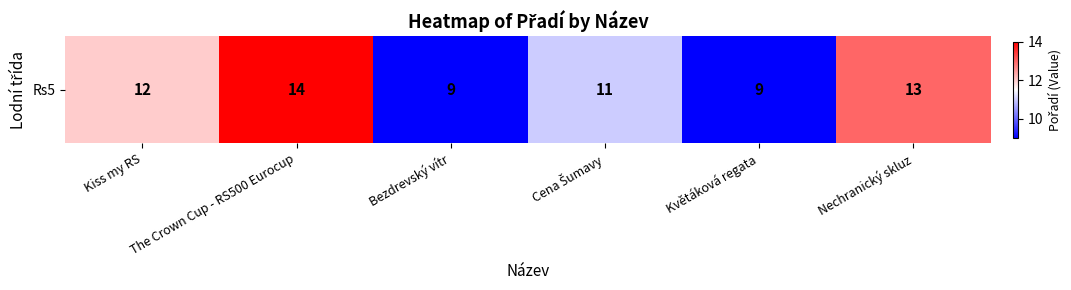

Which category has the lowest value across all series?

Bezdrevský vítr